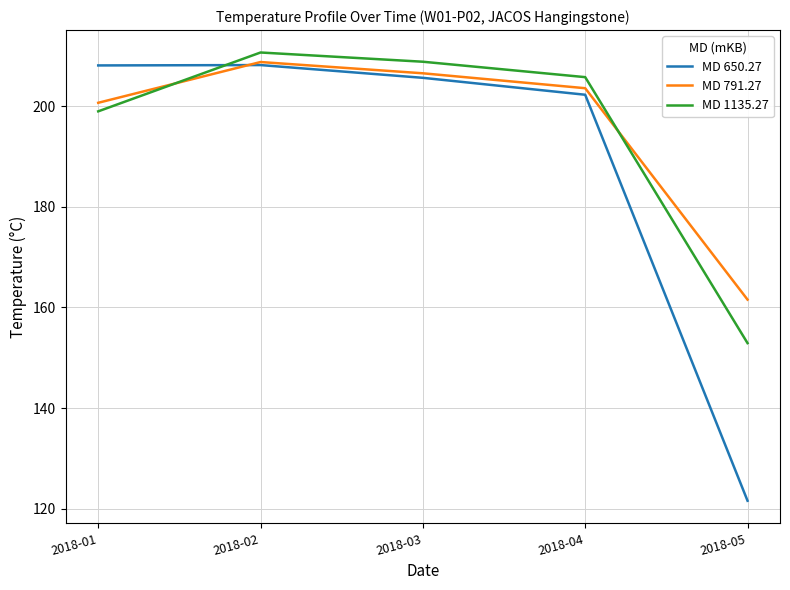

What is the difference between the highest and lowest values at 2018-03?

3.2